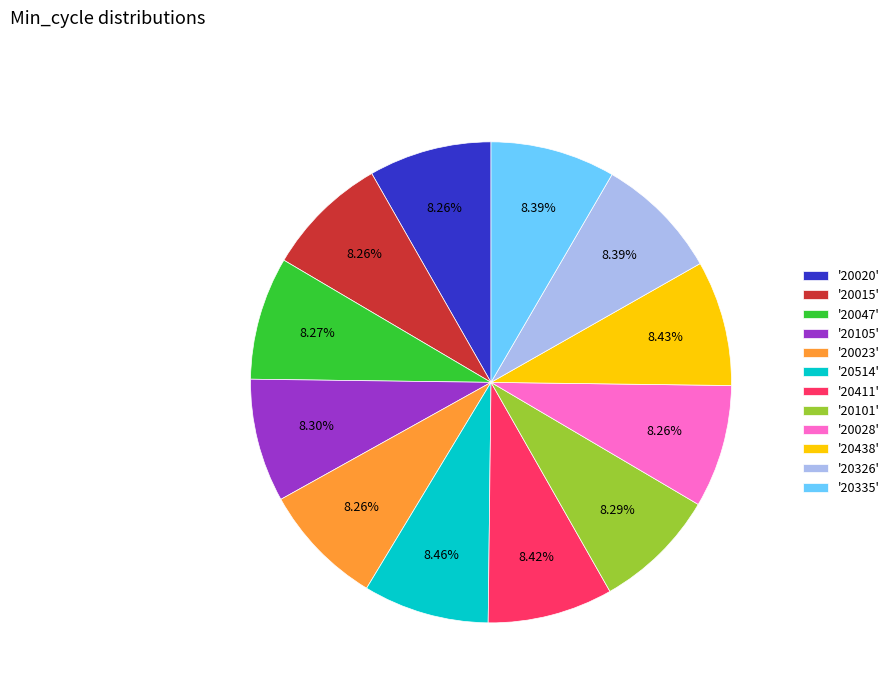

Is '20411' the majority of the pie?

No